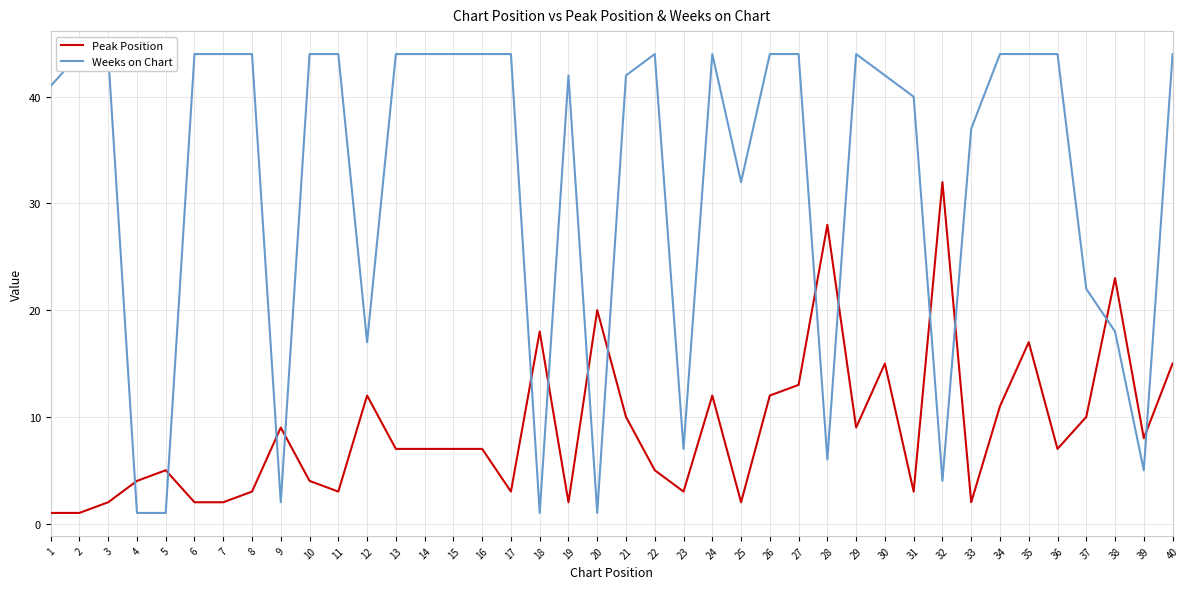

Rank the series by their maximum value, from lowest to highest.

Peak Position, Weeks on Chart